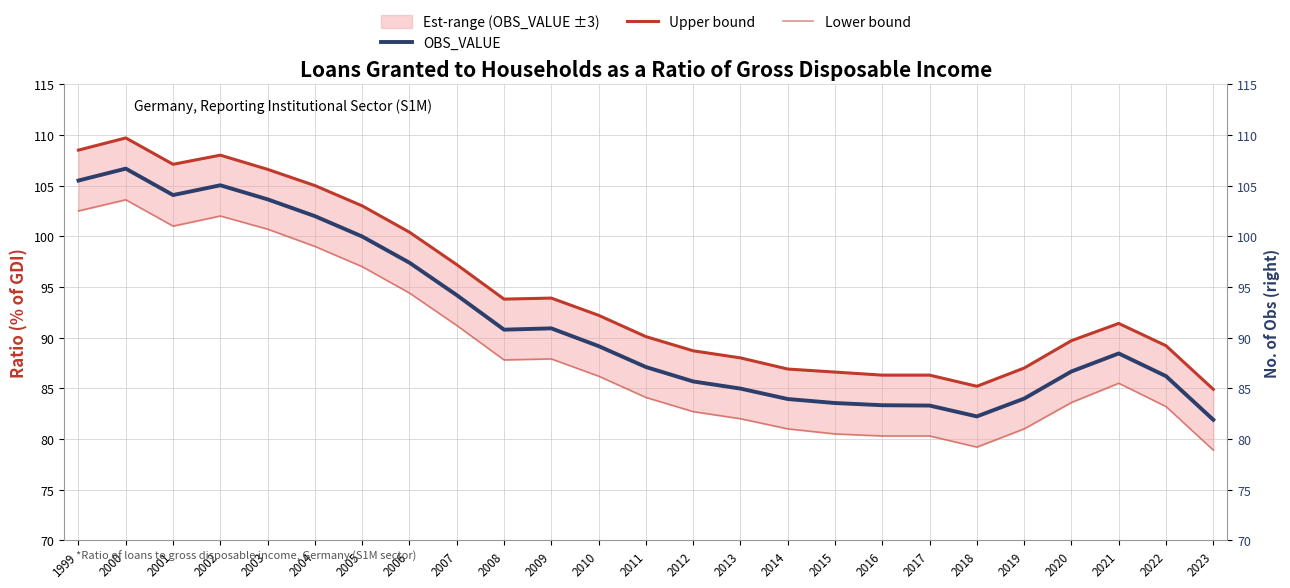

Which series changed the most between 1999 and 2015?

Lower bound